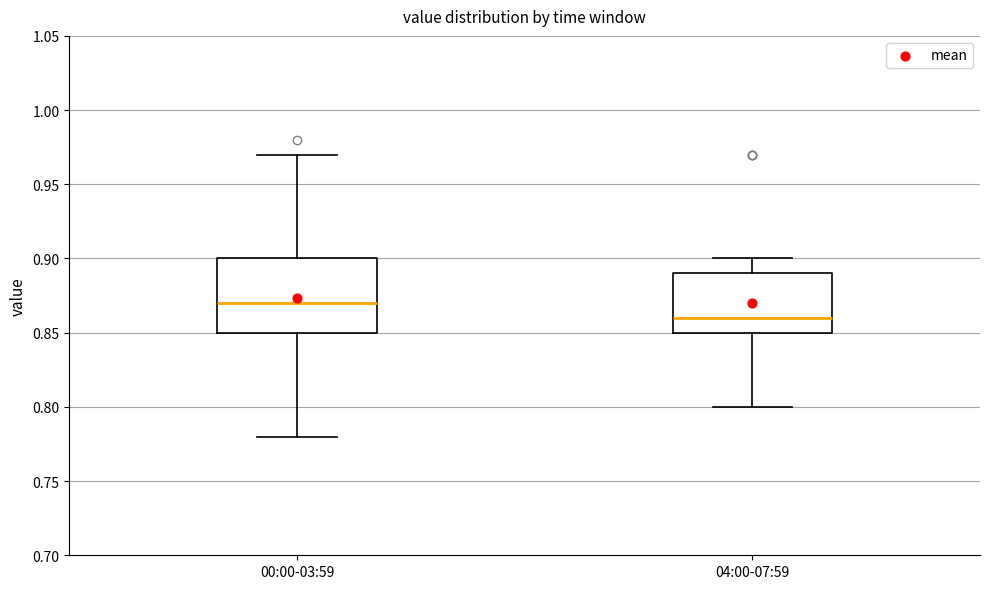

Reading left to right, read every box against the y-axis: the position of its median line, the range the box covers, and the ends of its whiskers. The values are not printed on the chart, so give them approximately, as read against the axis.

00:00-03:59: median 0.87, box 0.85 to 0.90, whiskers 0.78 to 0.97
04:00-07:59: median 0.86, box 0.85 to 0.89, whiskers 0.80 to 0.90